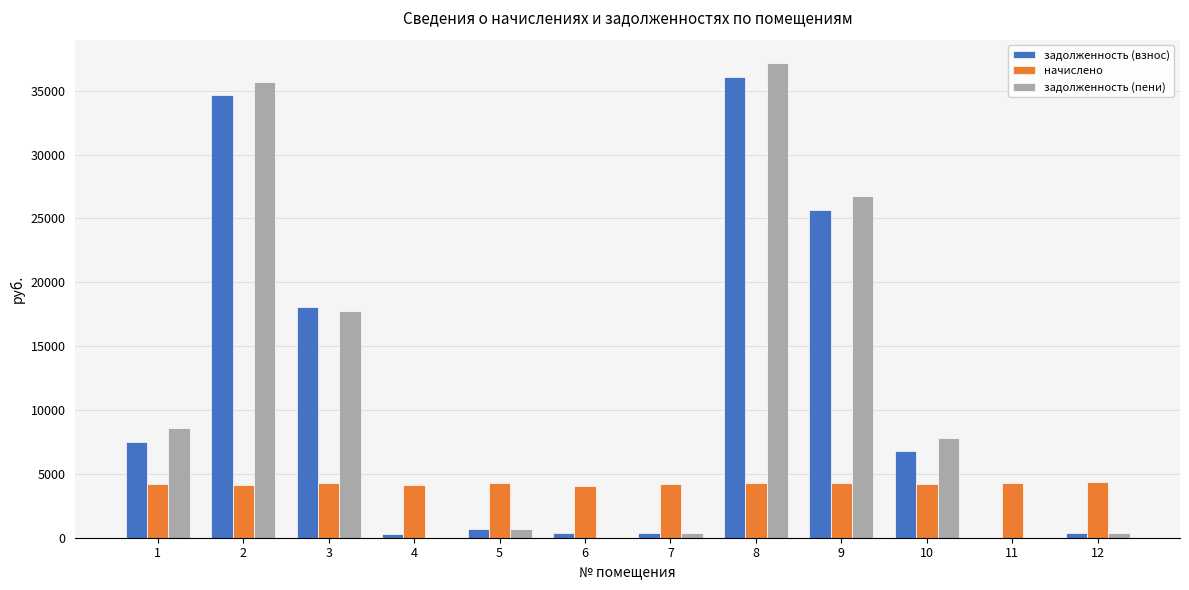

Is the value of начислено at 4 greater than the value of задолженность (пени) at 1?

No